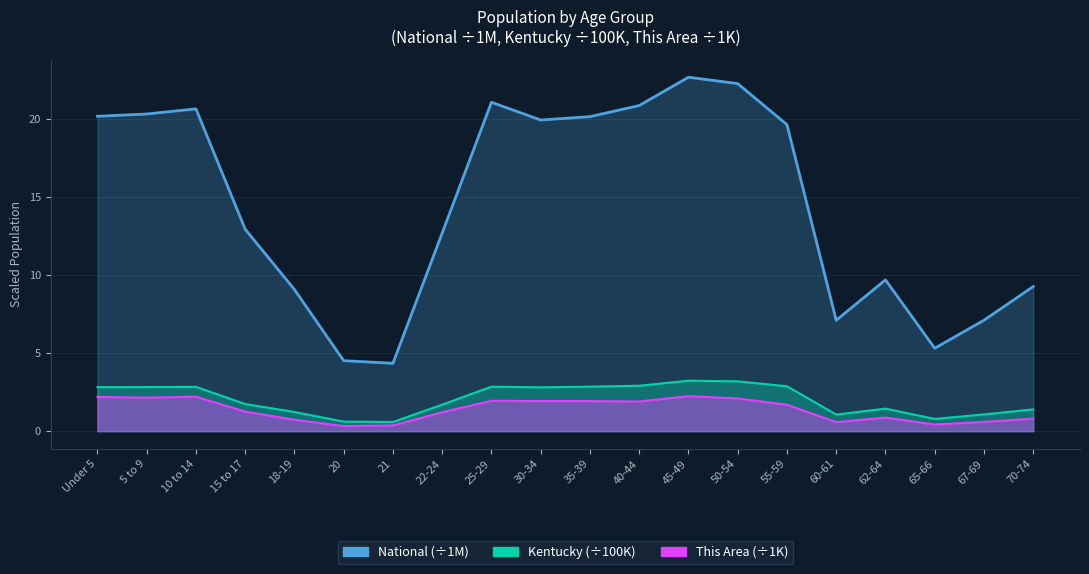

What are all the series names shown in the legend?

This Area, Kentucky, National